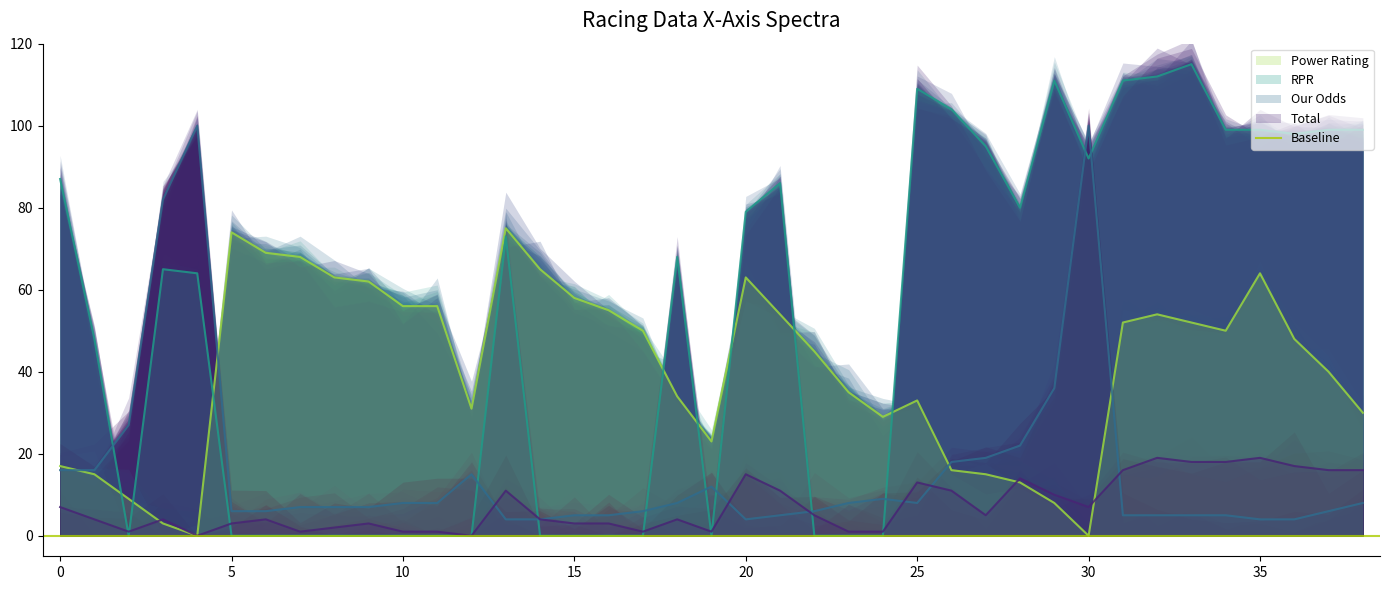

At how many categories does at least one series exceed 22?

39